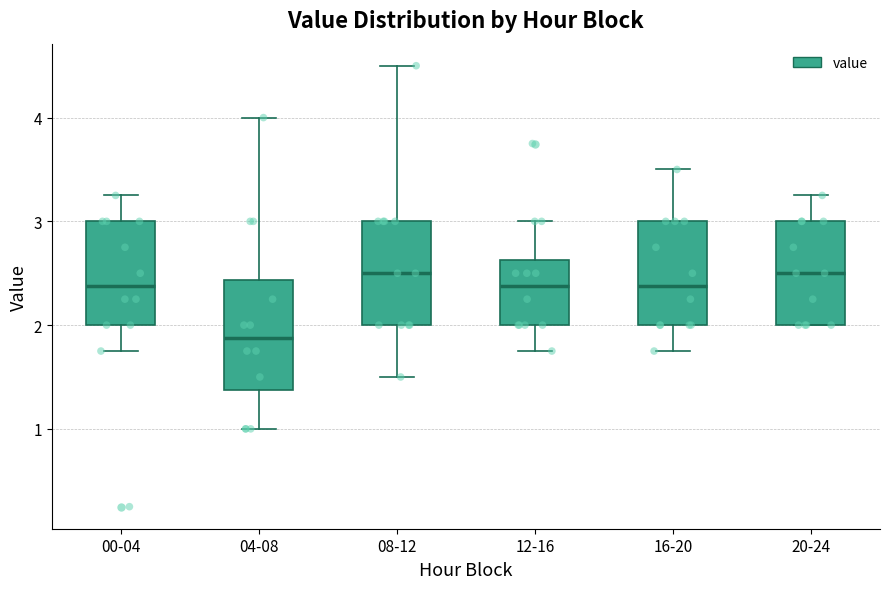

Reading left to right, read every box against the y-axis: the position of its median line, the range the box covers, and the ends of its whiskers. The values are not printed on the chart, so give them approximately, as read against the axis.

00-04: median 2.4, box 2.0 to 3.0, whiskers 1.8 to 3.3
04-08: median 1.9, box 1.4 to 2.4, whiskers 1.0 to 4.0
08-12: median 2.5, box 2.0 to 3.0, whiskers 1.5 to 4.5
12-16: median 2.4, box 2.0 to 2.6, whiskers 1.8 to 3.0
16-20: median 2.4, box 2.0 to 3.0, whiskers 1.8 to 3.5
20-24: median 2.5, box 2.0 to 3.0, whiskers 2.0 to 3.3